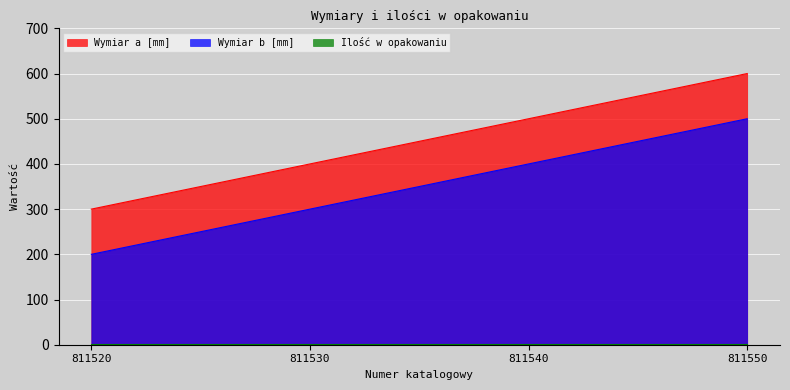

What is the approximate value of Wymiar b [mm] at 811550, to the nearest 5?

500